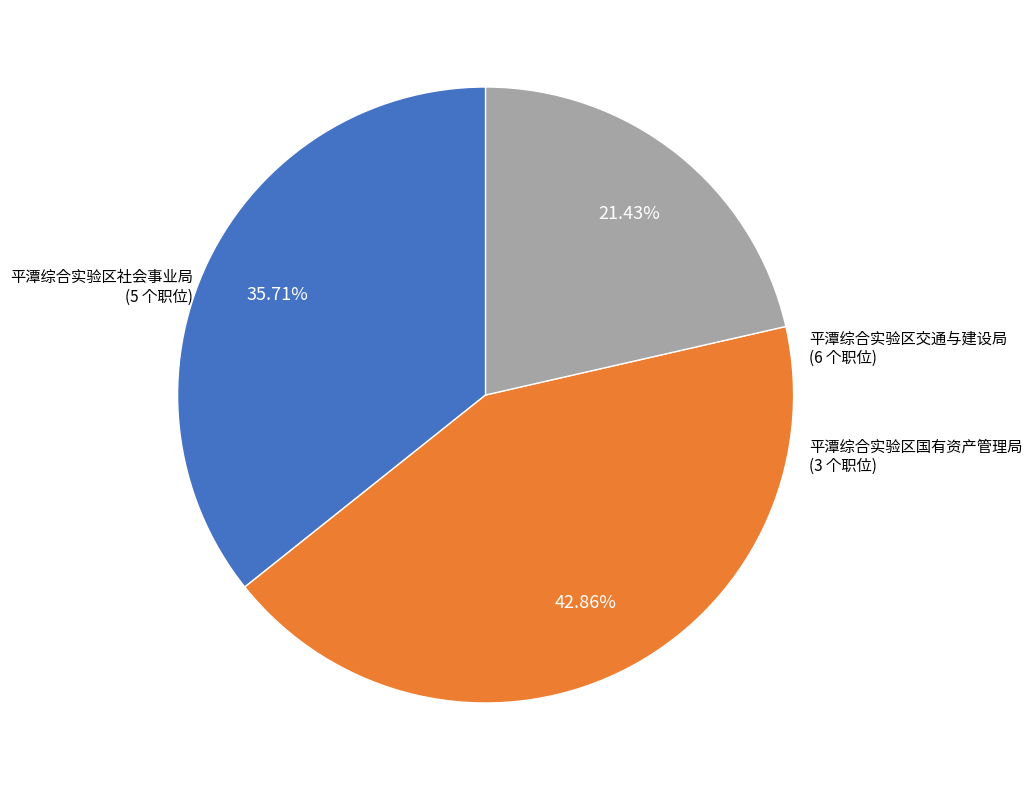

The 平潭综合实验区国有资产管理局 slice represents 30% of the pie. True or false?

False